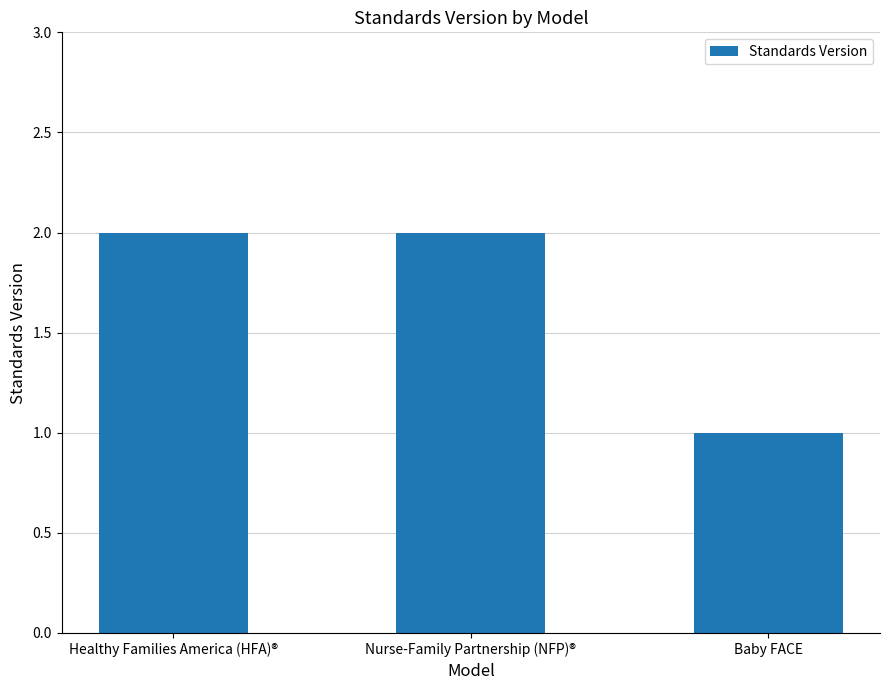

What is the difference between the maximum and minimum values?

1